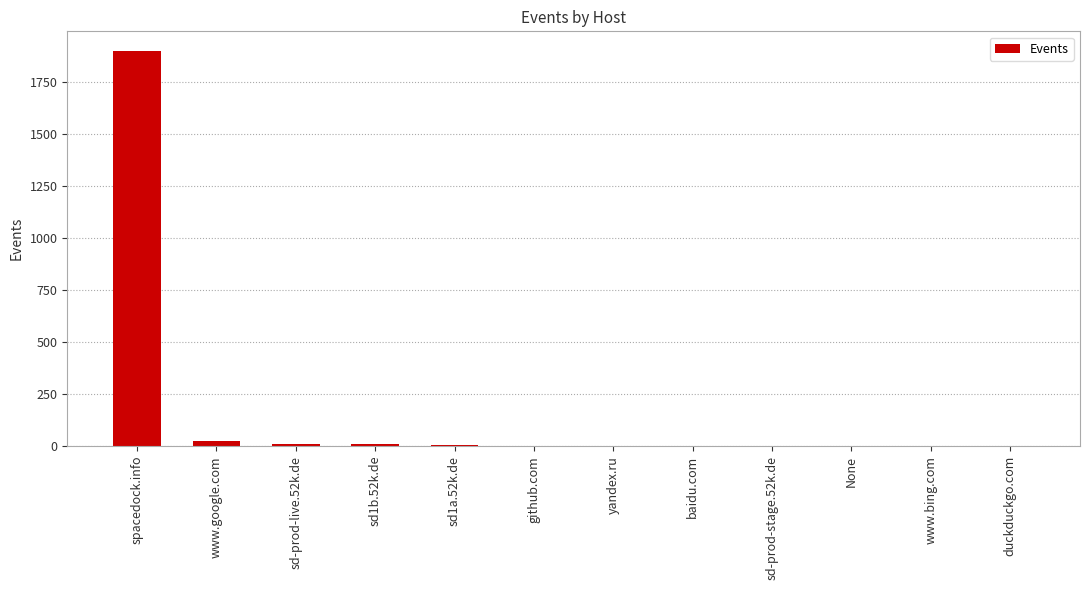

Is it true that the value at yandex.ru is 1?

True